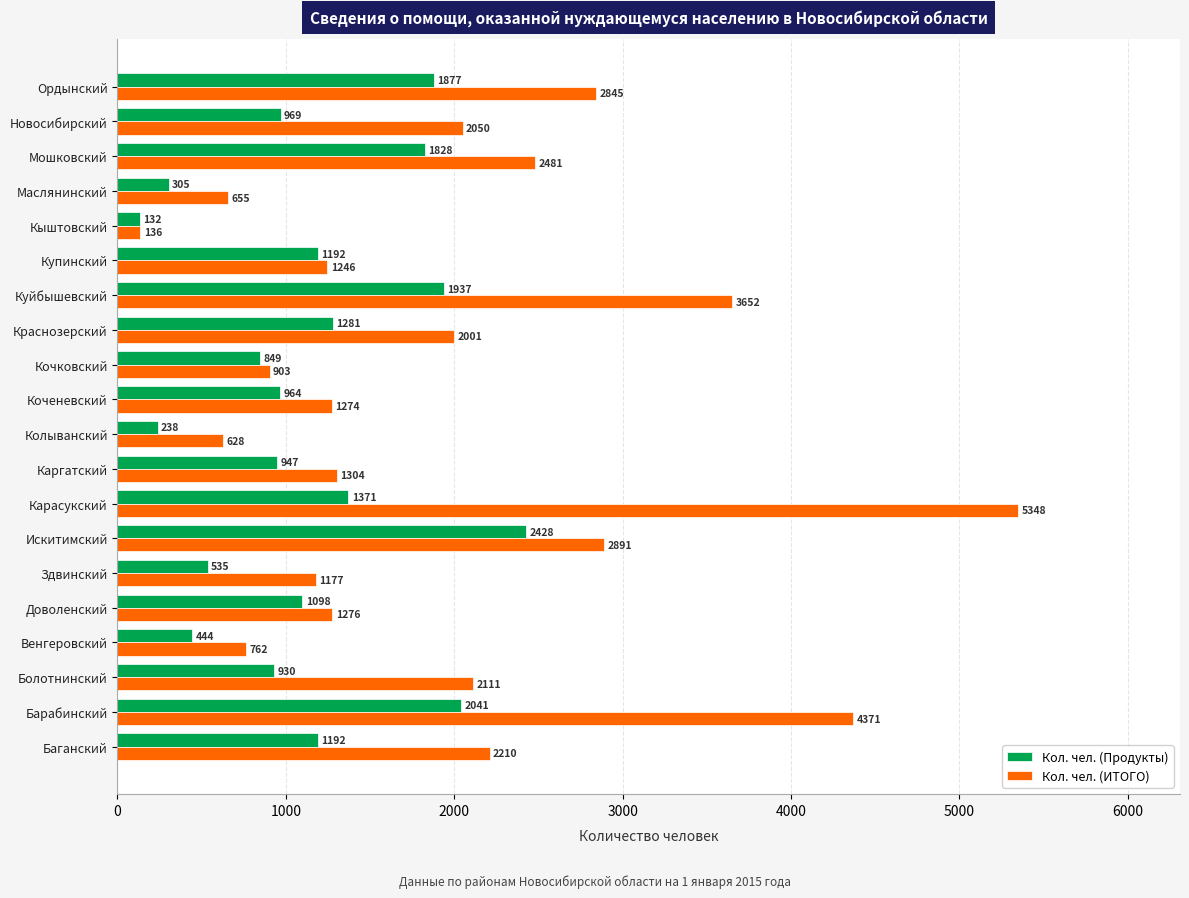

At which category is the sum across all series the highest?

Карасукский